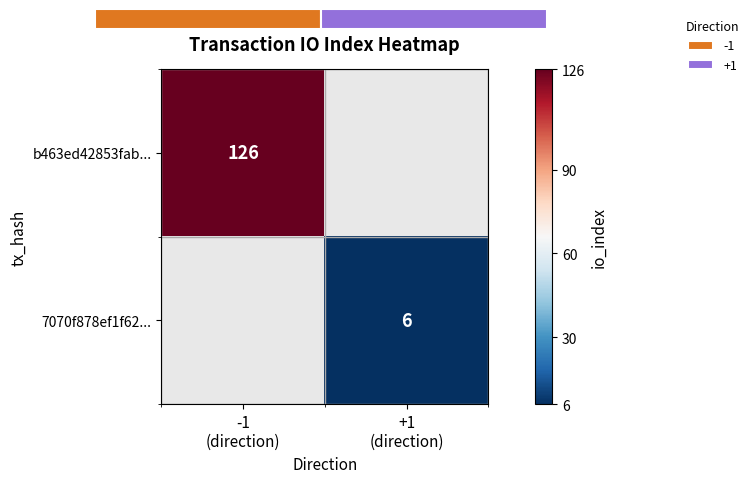

List the series in order of their peak value, highest first.

b463ed42853fab..., 7070f878ef1f62...